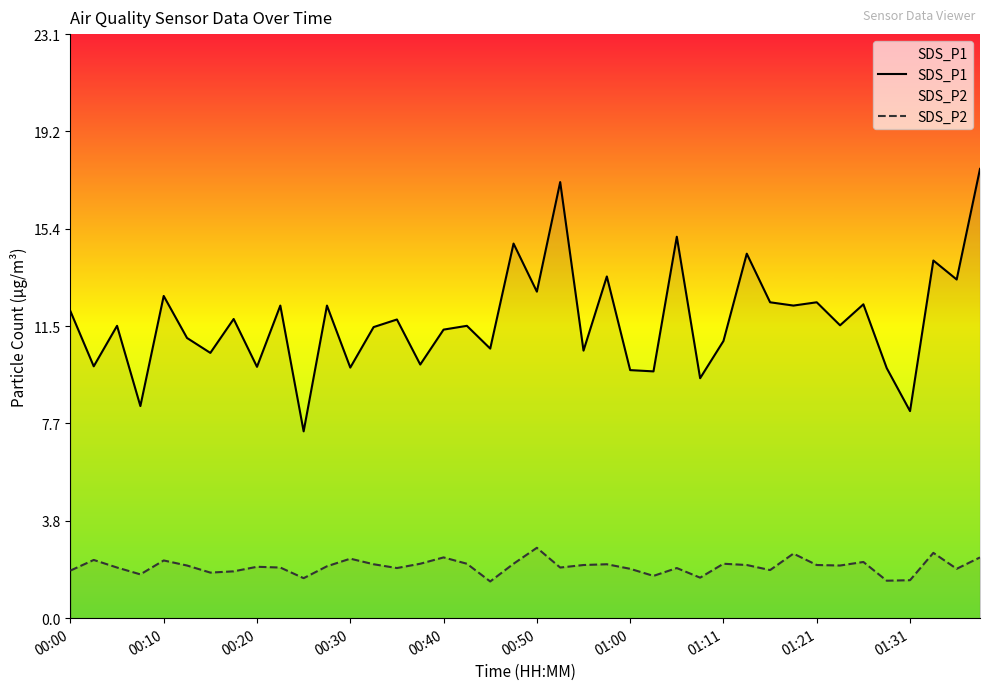

What is the total value across all series at 25?

11.4